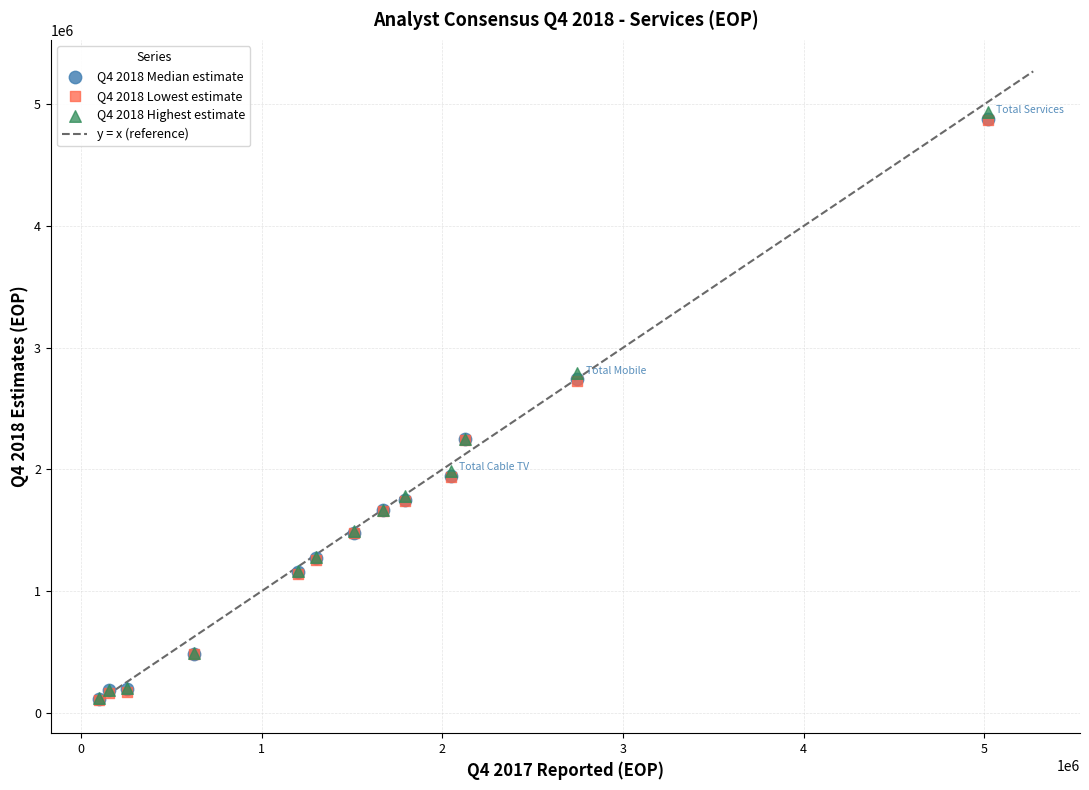

Which series contains the highest Y value?

Q4 2018 Highest estimate